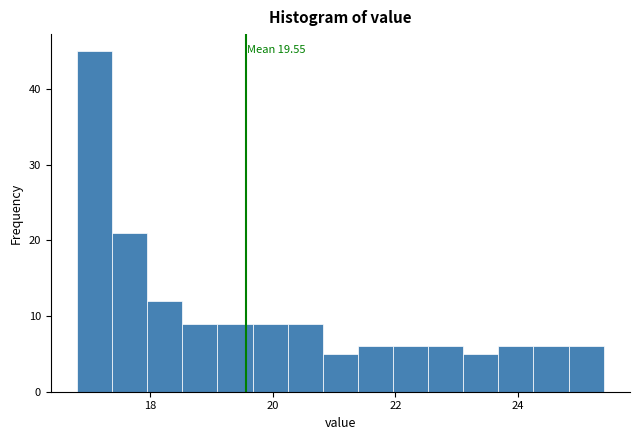

Around what value on the x-axis is the tallest bar? Give the approximate position of its centre, as read against the axis.

17.0